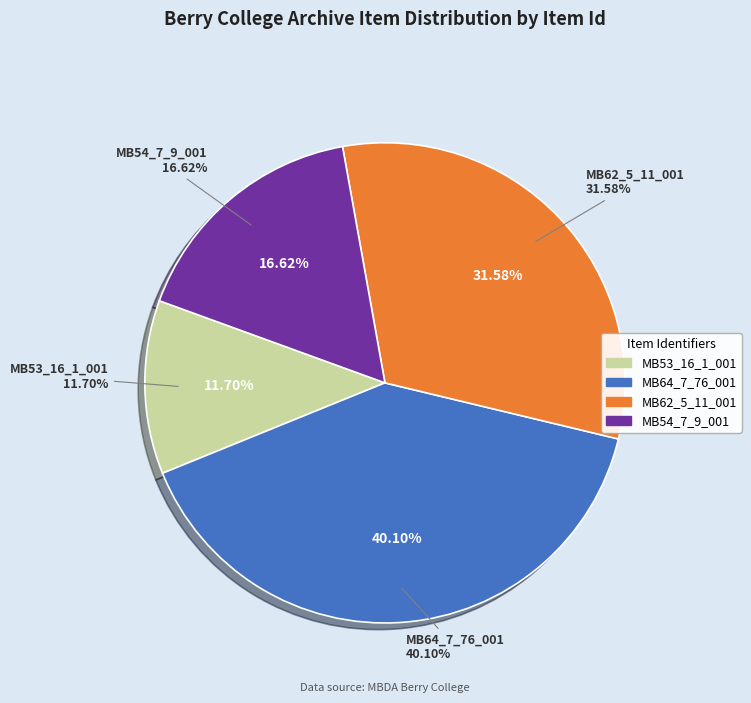

Which category has the biggest portion of the pie?

MB64_7_76_001